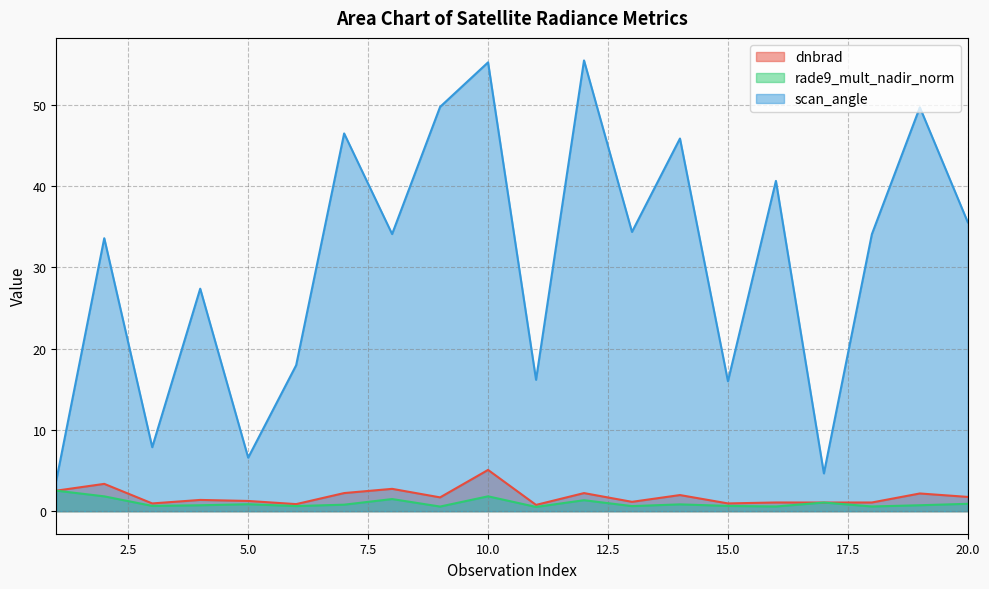

How many lines are shown in the chart?

3